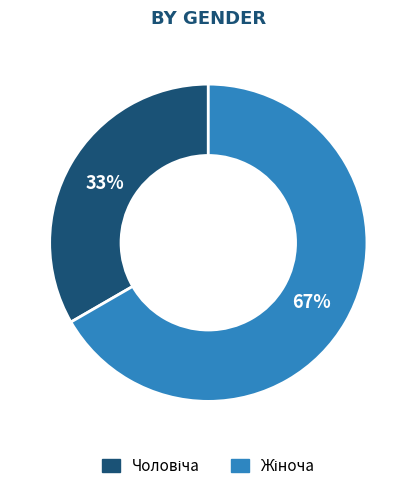

Is there any slice that represents more than half of the pie?

Yes